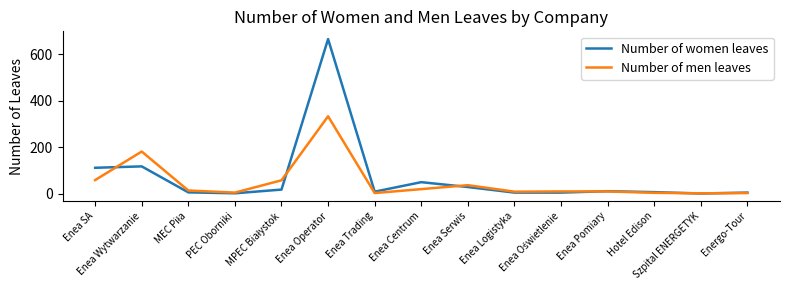

The Number of women leaves series shows 0 at Szpital ENERGETYK. True or false?

True